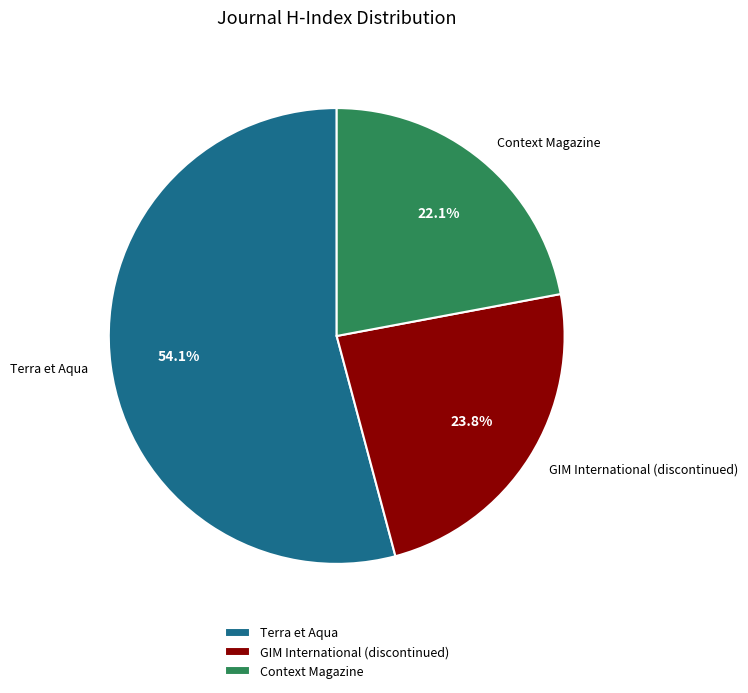

To the nearest percent, what is the combined percentage of Context Magazine and GIM International (discontinued)?

46%